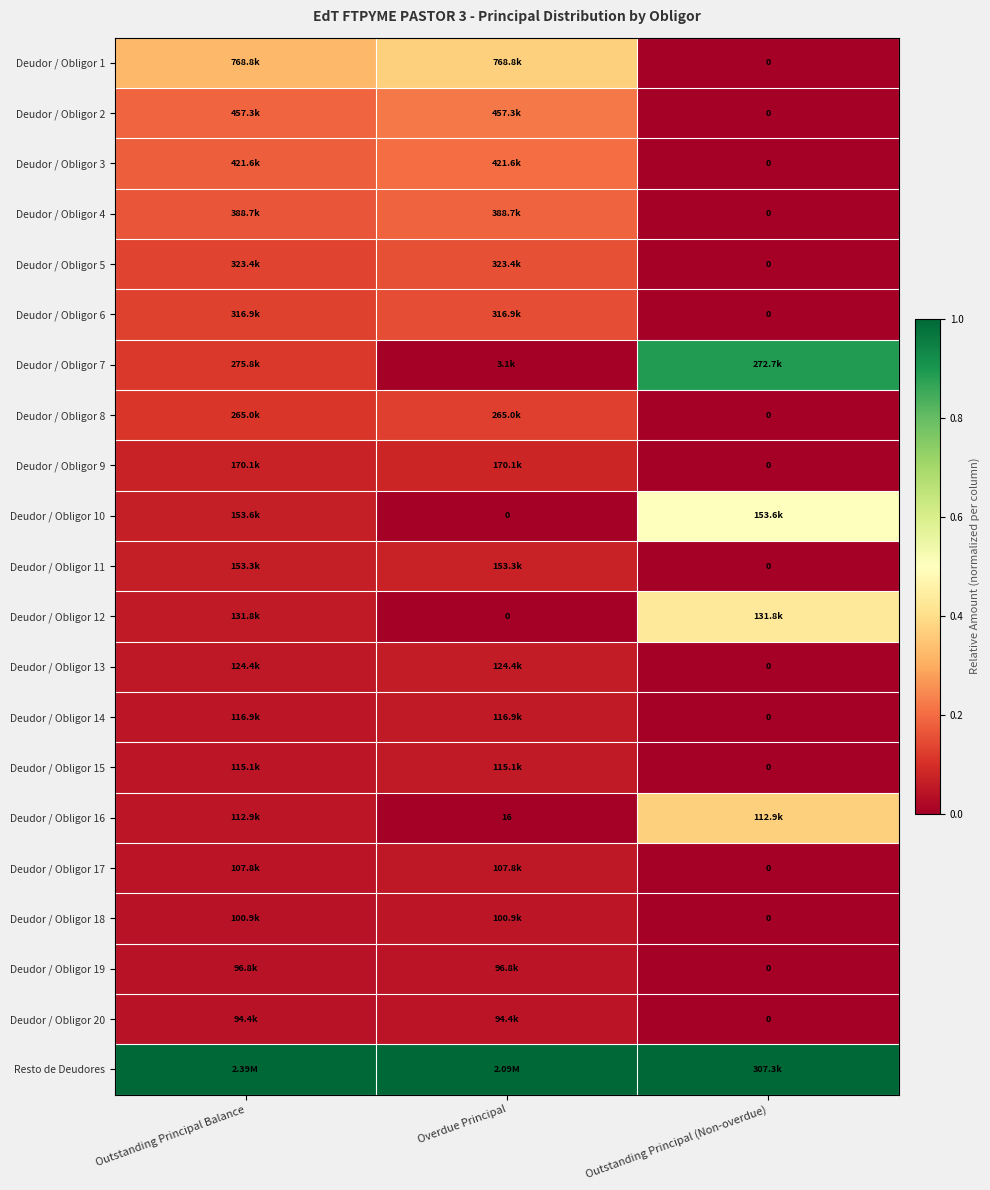

At Outstanding Principal Balance, list the series in order from smallest to largest.

Deudor / Obligor 20, Deudor / Obligor 19, Deudor / Obligor 18, Deudor / Obligor 17, Deudor / Obligor 16, Deudor / Obligor 15, Deudor / Obligor 14, Deudor / Obligor 13, Deudor / Obligor 12, Deudor / Obligor 11, Deudor / Obligor 10, Deudor / Obligor 9, Deudor / Obligor 8, Deudor / Obligor 7, Deudor / Obligor 6, Deudor / Obligor 5, Deudor / Obligor 4, Deudor / Obligor 3, Deudor / Obligor 2, Deudor / Obligor 1, Resto de Deudores